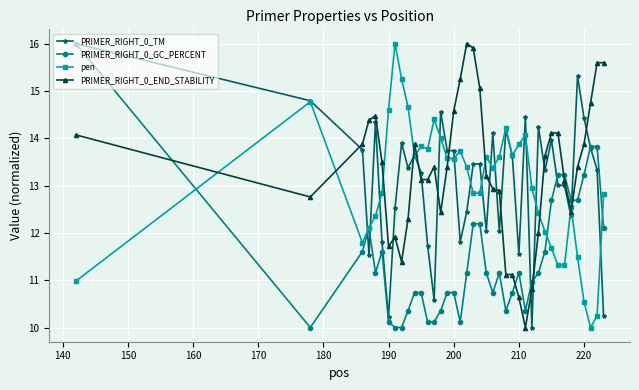

True or false: PRIMER_RIGHT_0_GC_PERCENT has more than 2 points higher than both neighbors.

True